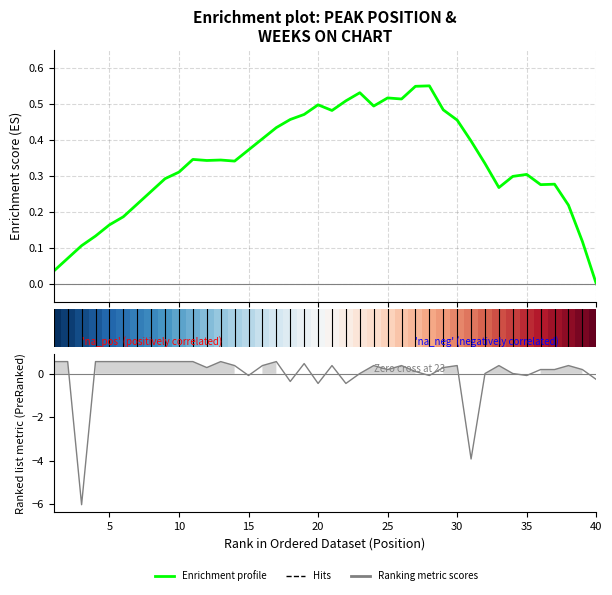

Which has a higher value, 15 or 30?

30